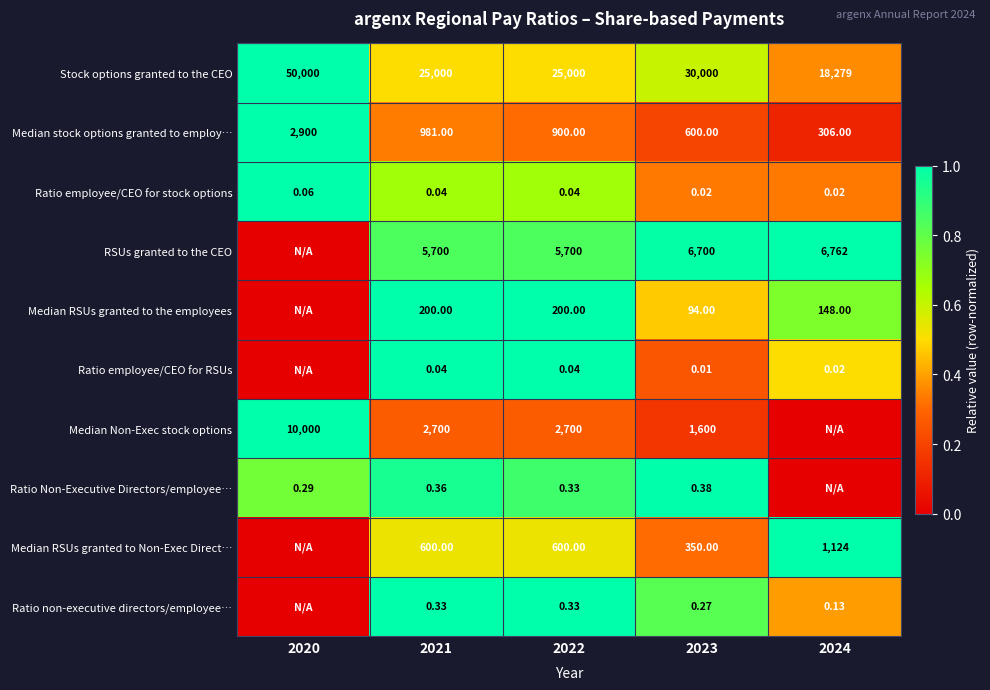

Between 2022 and 2023, which series saw the biggest shift?

Stock options granted to the CEO